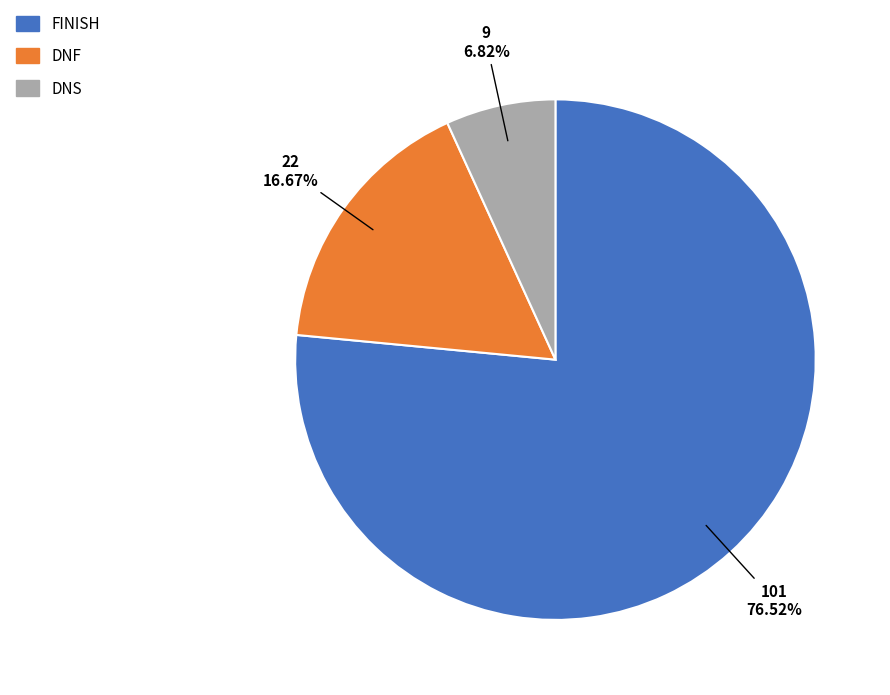

Does any single category account for the majority?

Yes